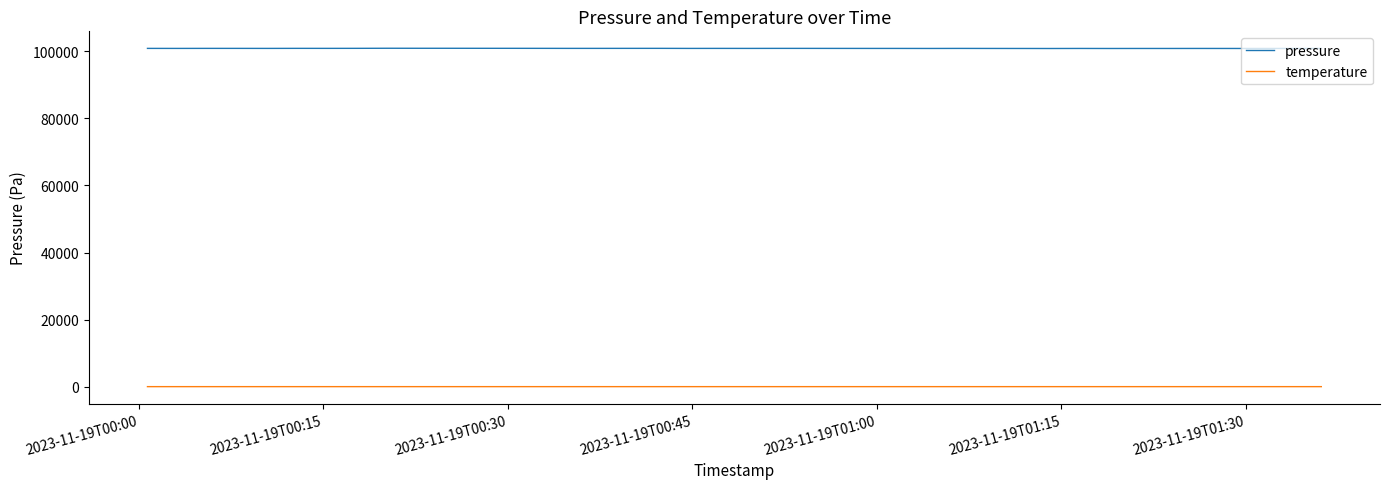

At how many categories does at least one series exceed 39467?

40